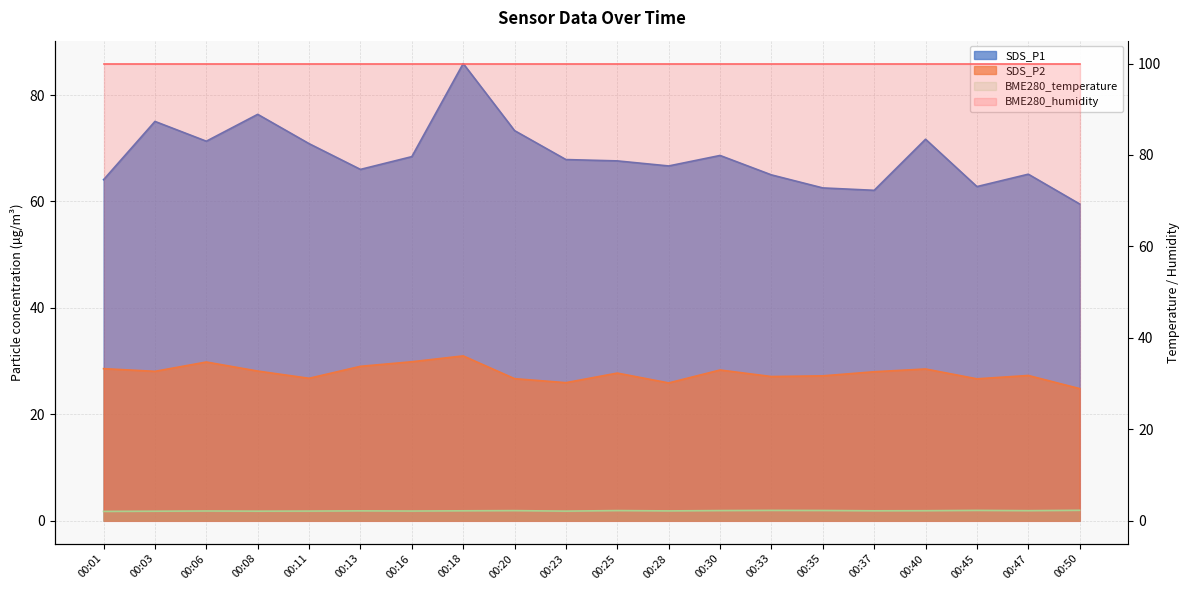

Reading left to right, transcribe all the data shown in this chart.

SDS_P1: 00:01=64.1	00:03=75.0	00:06=71.3	00:08=76.4	00:11=70.9	00:13=66.0	00:16=68.4	00:18=85.9	00:20=73.3	00:23=67.9	00:25=67.6	00:28=66.7	00:30=68.7	00:33=65.0	00:35=62.5	00:37=62.1	00:40=71.7	00:45=62.8	00:47=65.1	00:50=59.5
SDS_P2: 00:01=28.6	00:03=28.1	00:06=29.8	00:08=28.1	00:11=26.8	00:13=29.0	00:16=29.9	00:18=31.0	00:20=26.7	00:23=25.9	00:25=27.8	00:28=25.9	00:30=28.3	00:33=27.1	00:35=27.2	00:37=28.0	00:40=28.5	00:45=26.7	00:47=27.3	00:50=24.8
BME280_temperature: 00:01=2.0	00:03=2.1	00:06=2.1	00:08=2.1	00:11=2.1	00:13=2.2	00:16=2.1	00:18=2.2	00:20=2.2	00:23=2.1	00:25=2.2	00:28=2.1	00:30=2.2	00:33=2.3	00:35=2.2	00:37=2.2	00:40=2.2	00:45=2.3	00:47=2.2	00:50=2.3